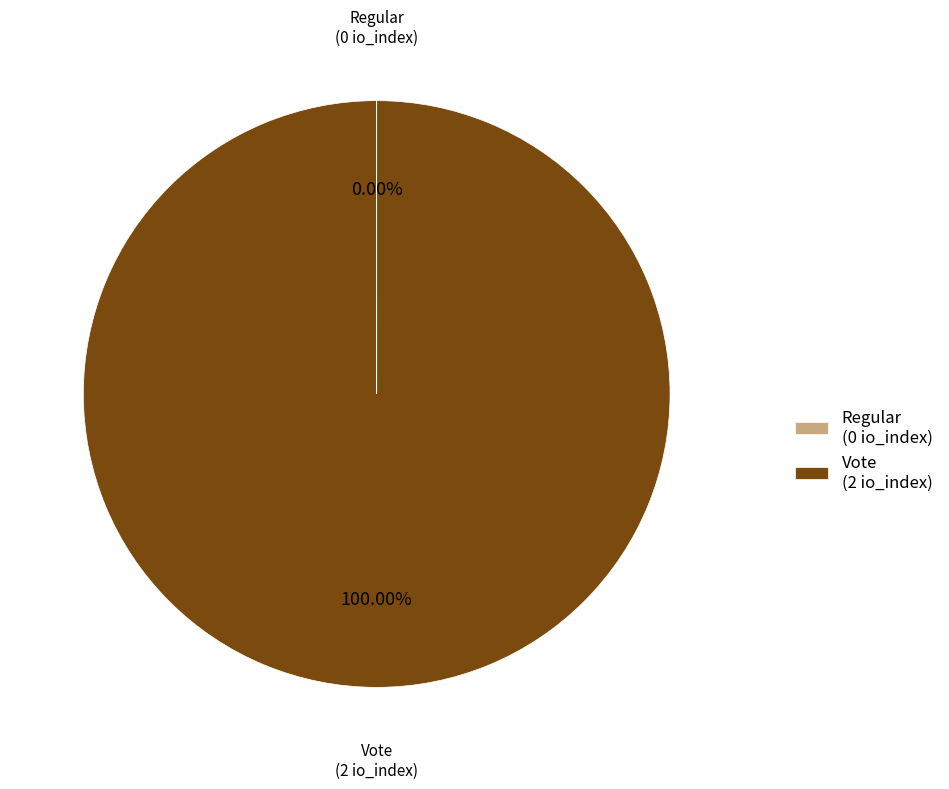

What is the largest slice in the pie chart?

Vote (2 io_index)